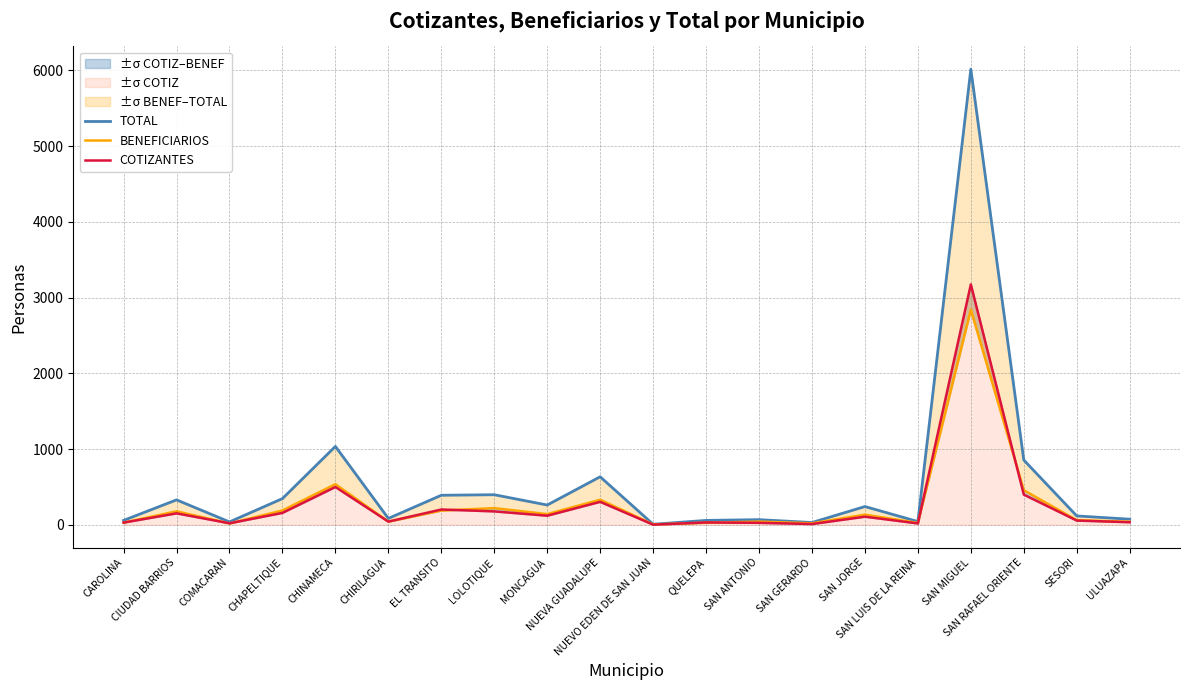

At which category does TOTAL reach its first local peak?

CIUDAD BARRIOS